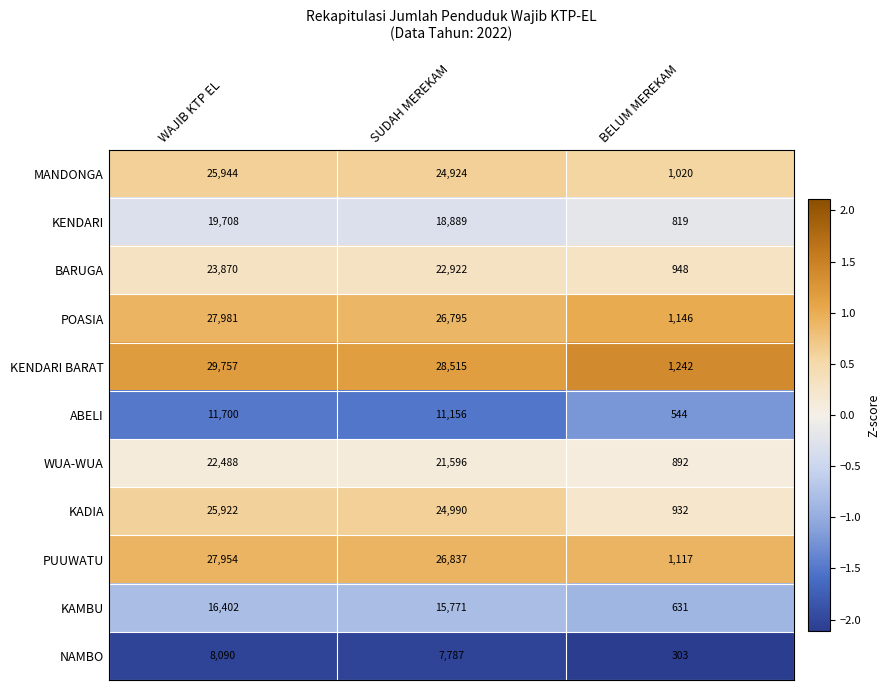

List the series in order of their peak value, highest first.

KENDARI BARAT, POASIA, PUUWATU, MANDONGA, KADIA, BARUGA, WUA-WUA, KENDARI, KAMBU, ABELI, NAMBO